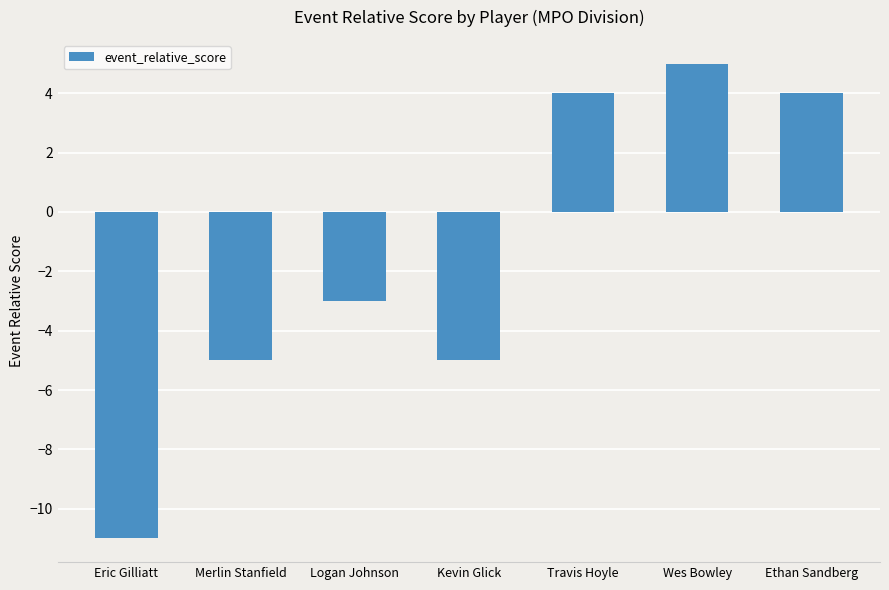

What is the smallest value displayed?

-11